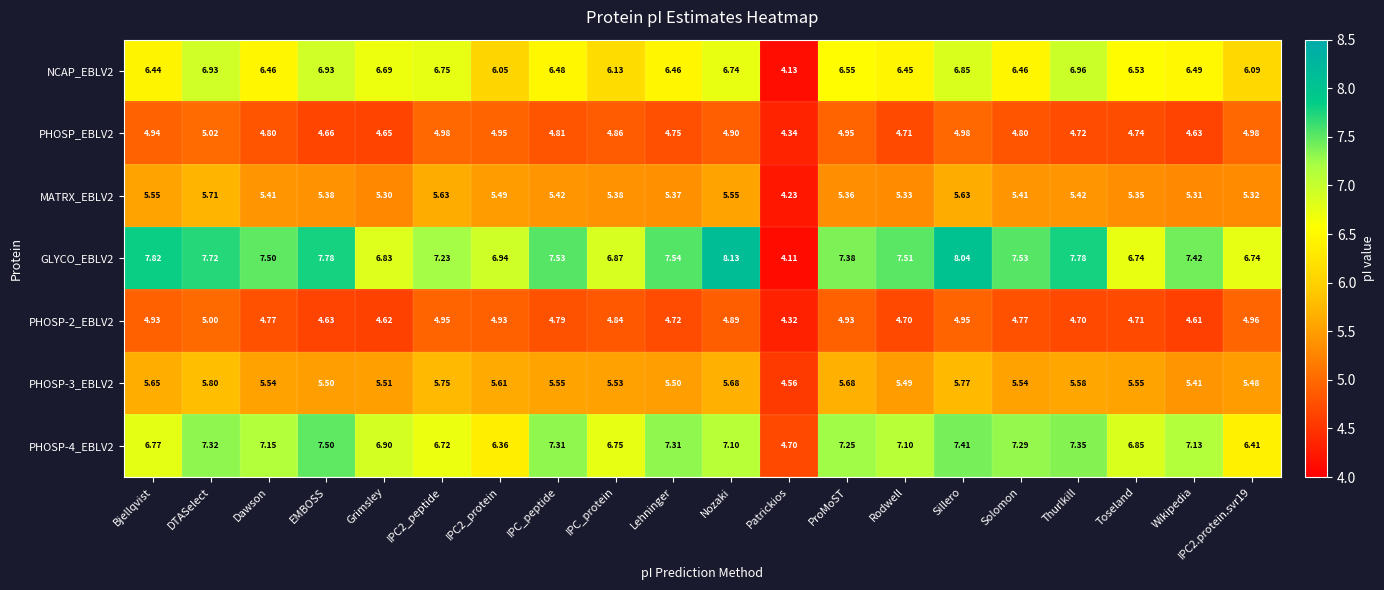

Is the value of PHOSP-2_EBLV2 at Grimsley greater than the value of NCAP_EBLV2 at Bjellqvist?

No